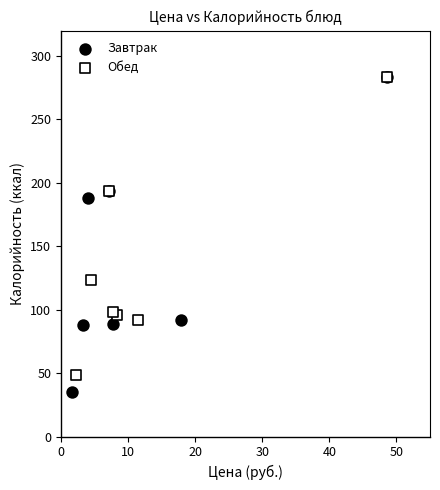

Which series has the largest Y range (max minus min)?

Завтрак